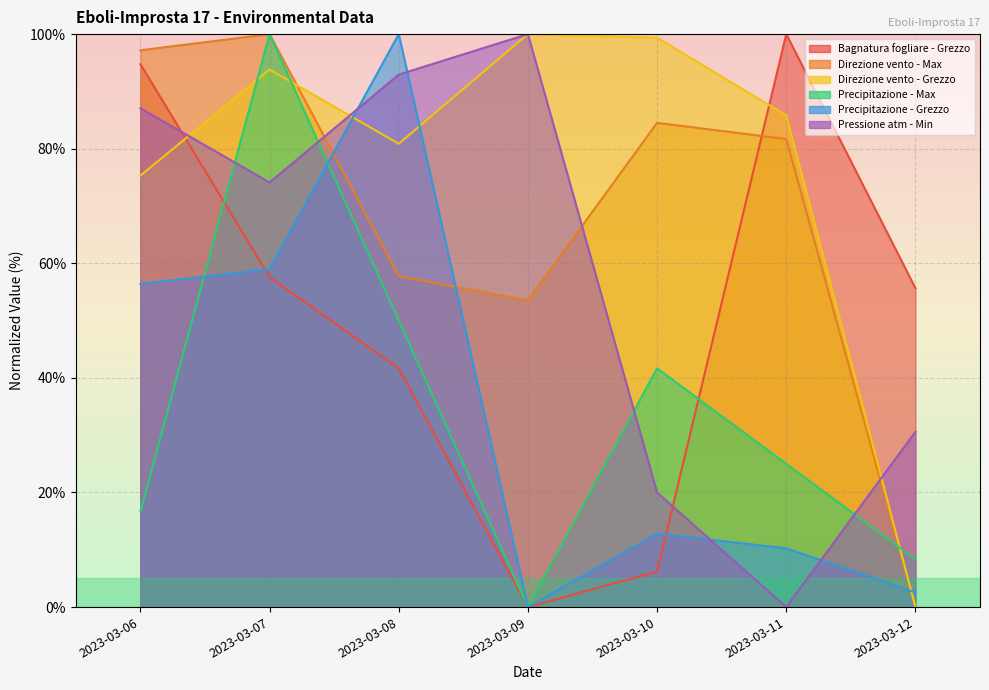

Is it true that Direzione vento - Grezzo equals 15.8 at 2023-03-06?

False